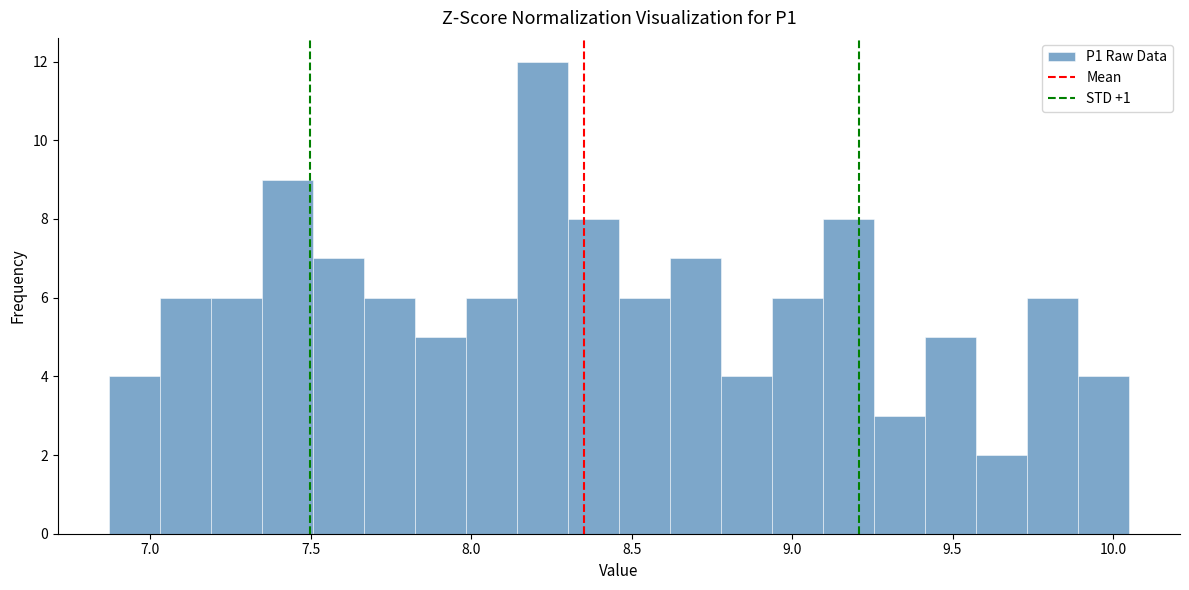

Around what value on the x-axis is the tallest bar? Give the approximate position of its centre, as read against the axis.

8.20